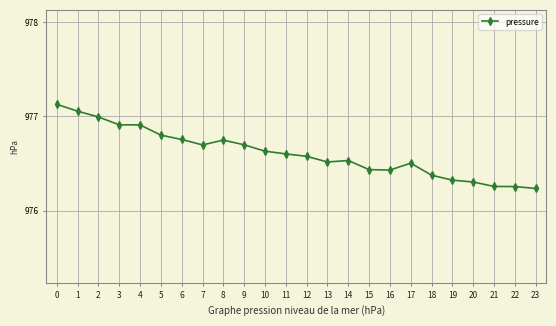

The value at 9 is 1537.3. True or false?

False